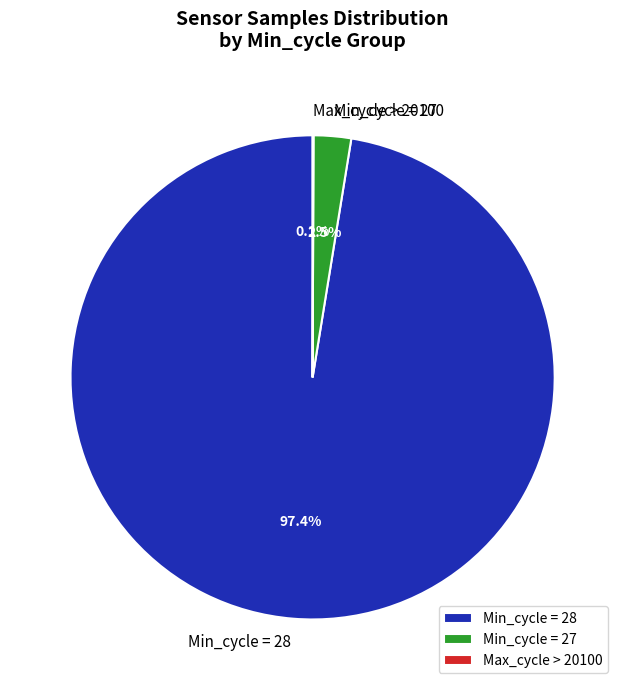

How much of the chart is everything except Min_cycle = 28?

2.6%